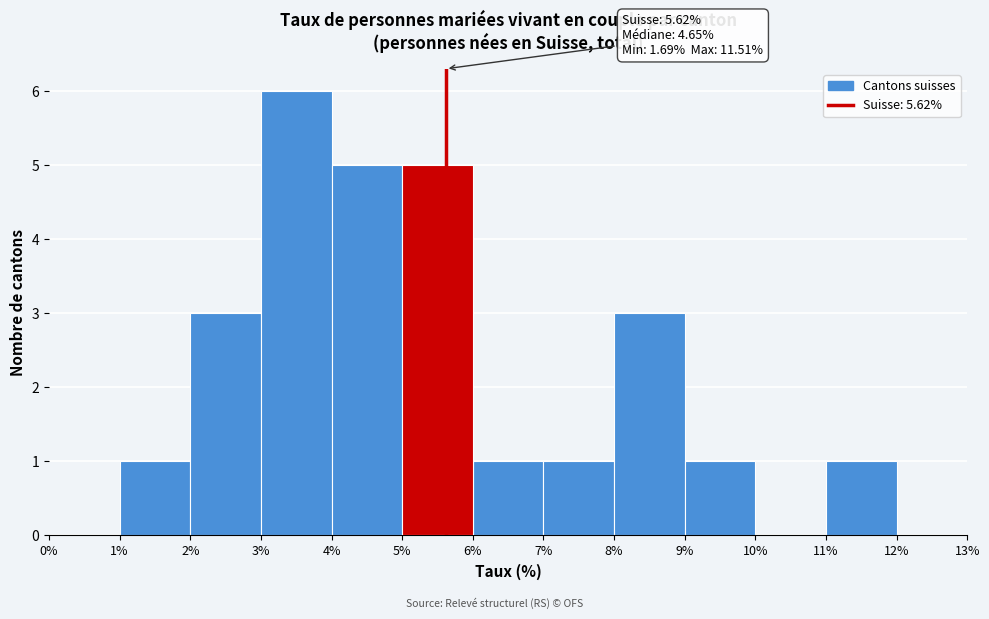

Over which range of the x-axis is the bar tallest?

3% to 4%